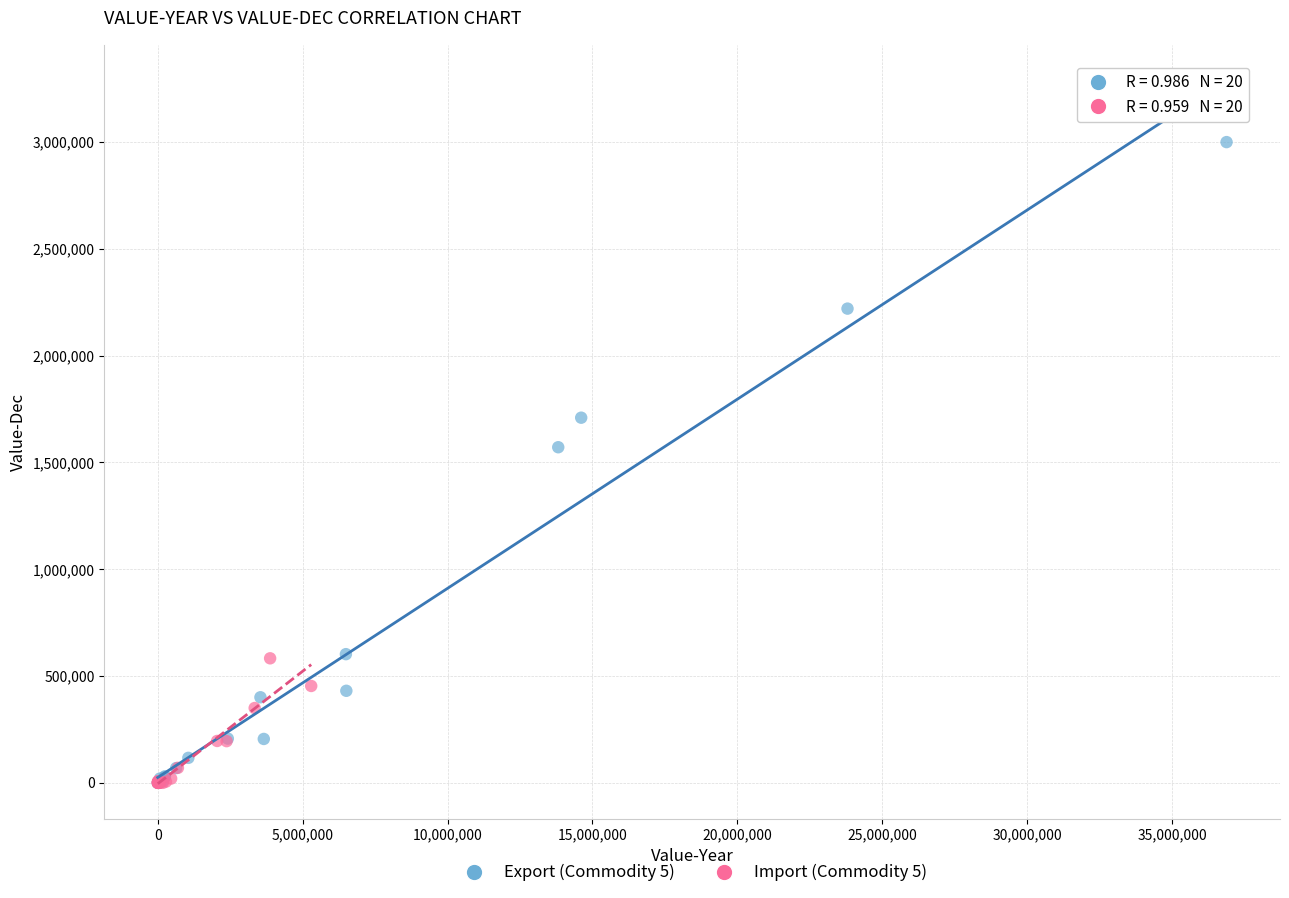

Which series has the largest Y range (max minus min)?

Export (Commodity 5)